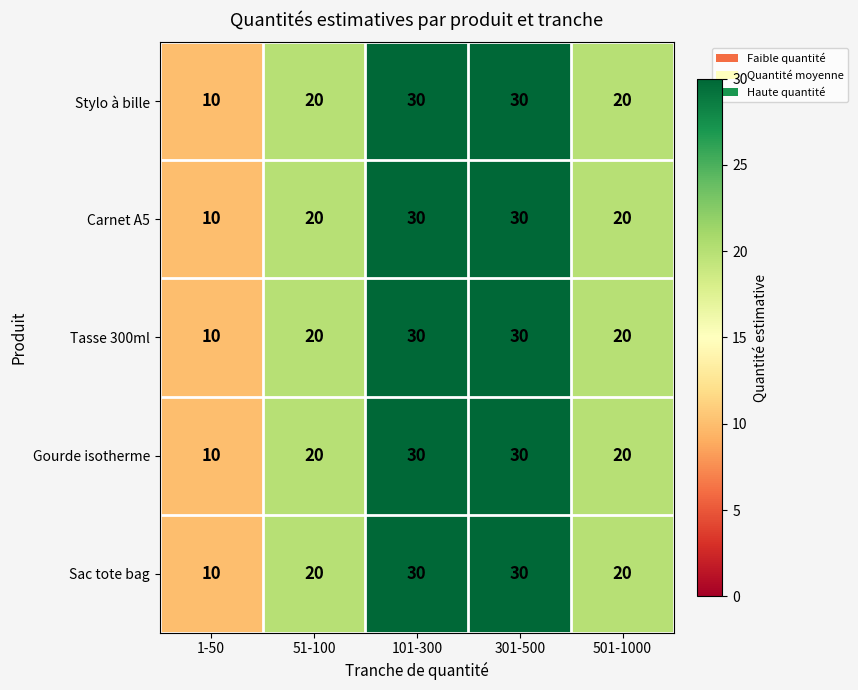

Which category has the lowest value in the Carnet A5 series?

1-50